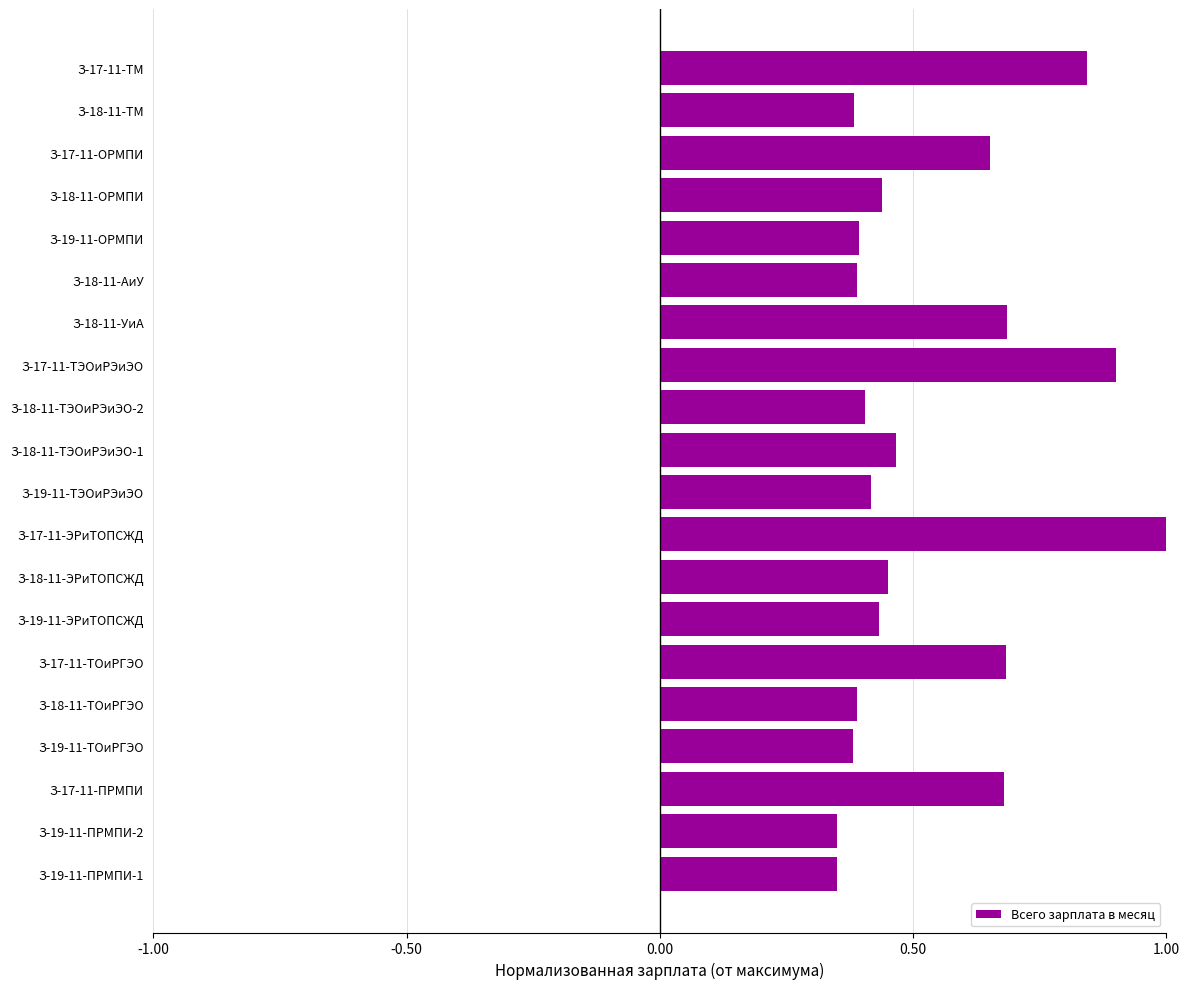

What is the change in value from З-19-11-ТОиРГЭО to З-18-11-УиА?

+0.3